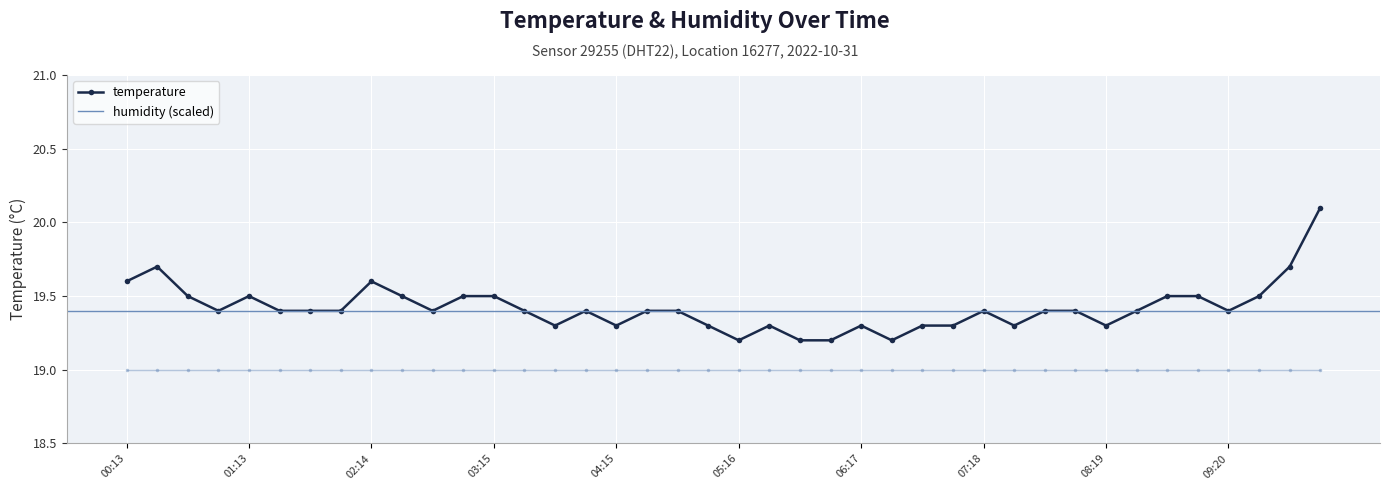

True or false: humidity (scaled) has more than 0 interior local peaks.

False